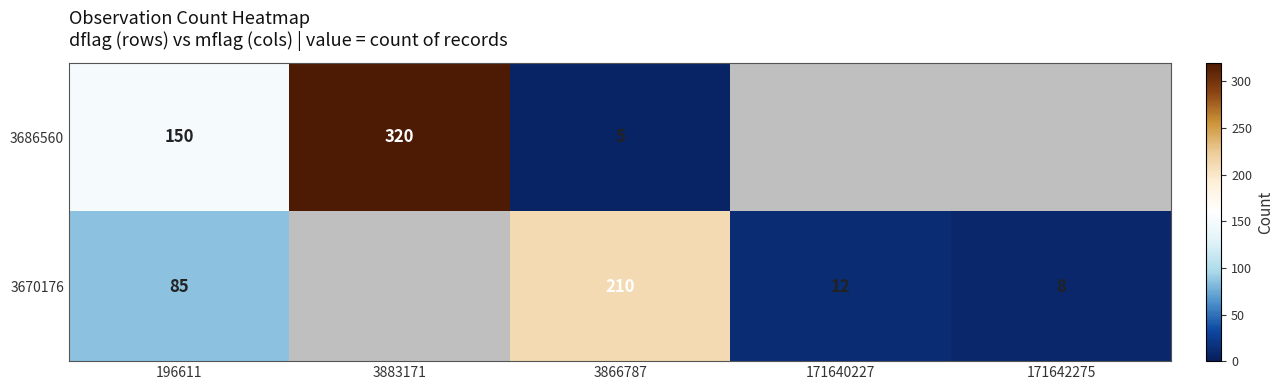

What is the spread (max minus min) of values at 196611?

65